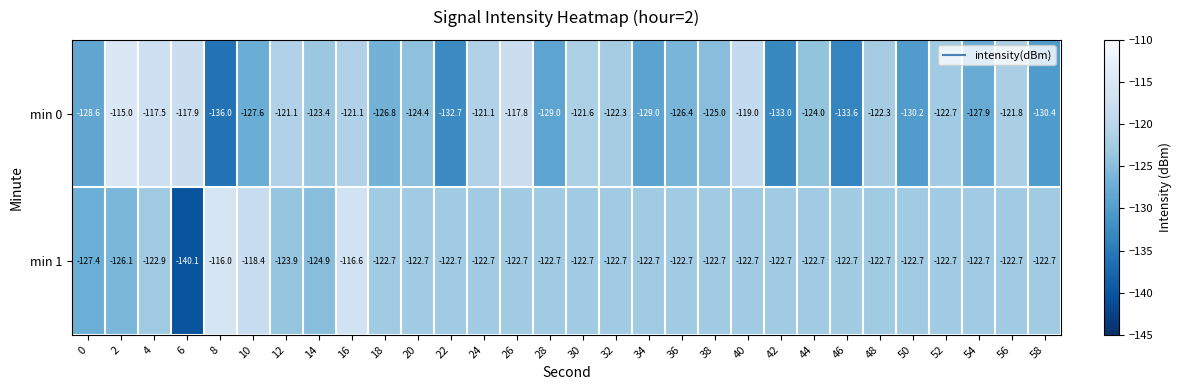

At which category is the sum across all series the highest?

16